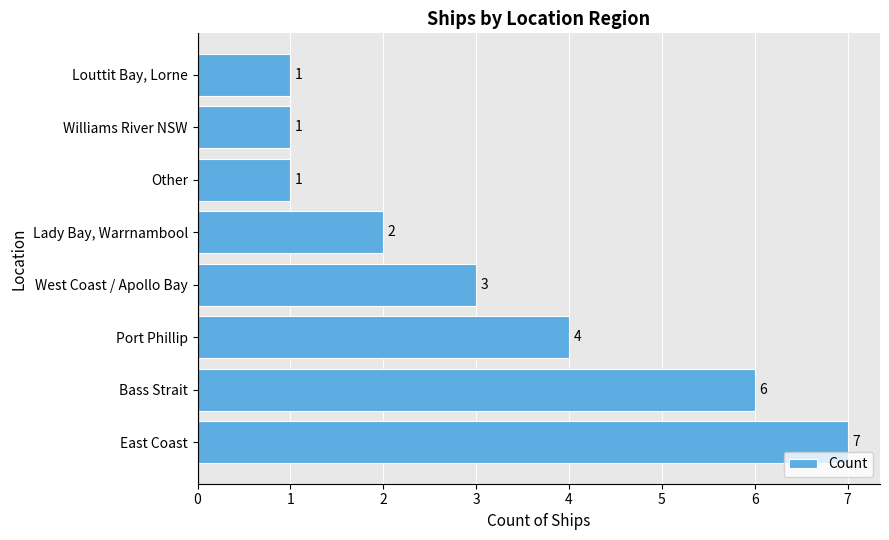

Reading bottom to top, what are all the values shown in this chart?

7	6	4	3	2	1	1	1